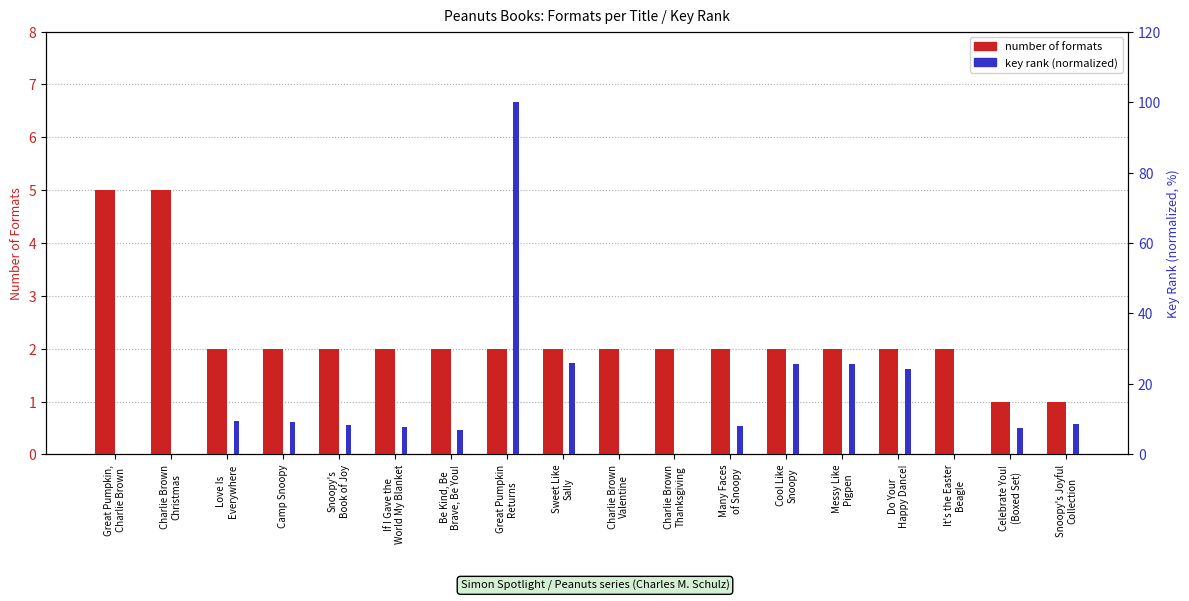

Which series changed the most between Great Pumpkin,
Charlie Brown and If I Gave the
World My Blanket?

key rank (normalized)